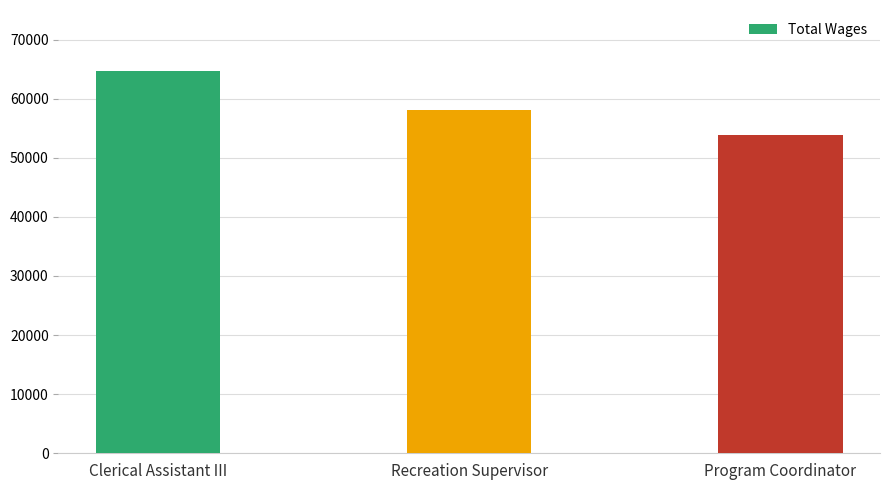

What is the value of the 1st bar from the left?

64626